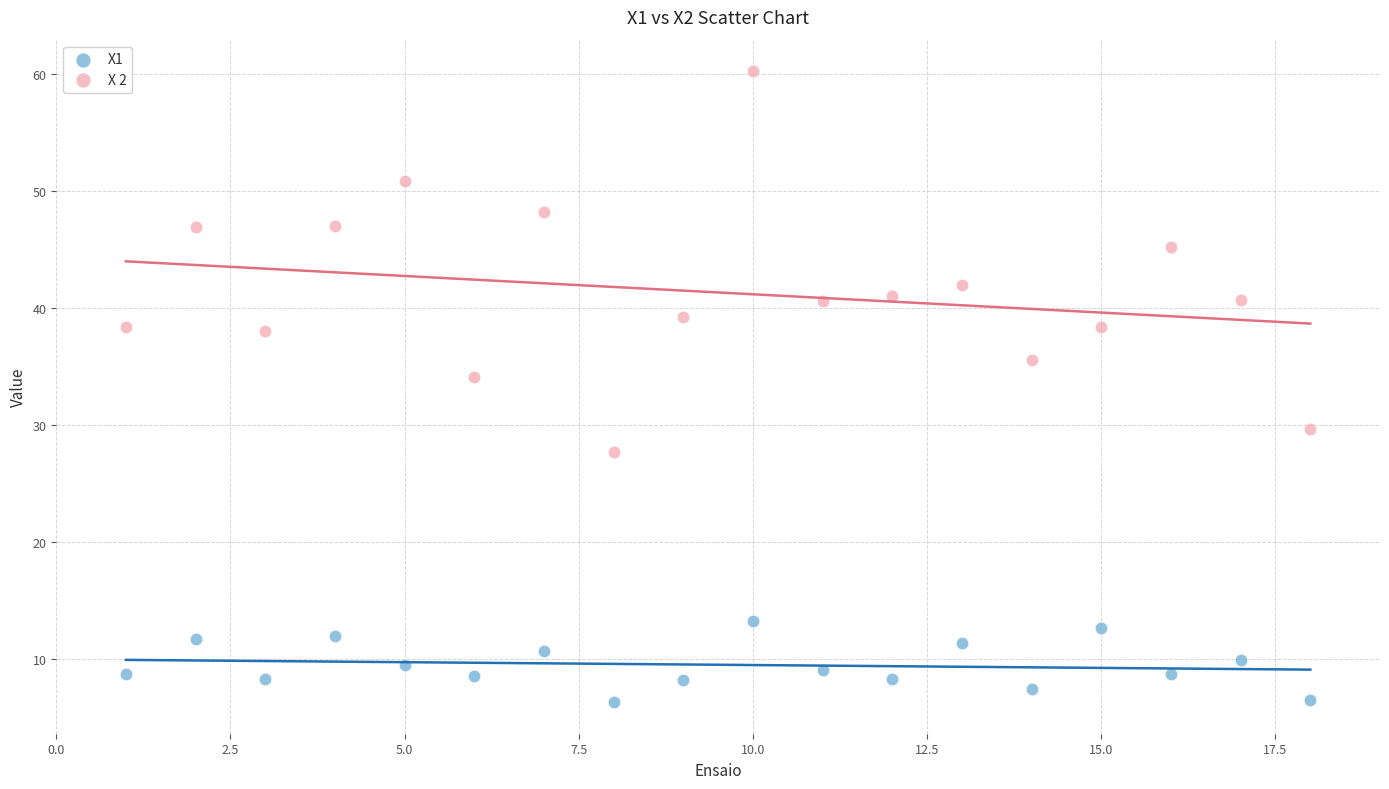

Which series has the largest Y range (max minus min)?

X 2